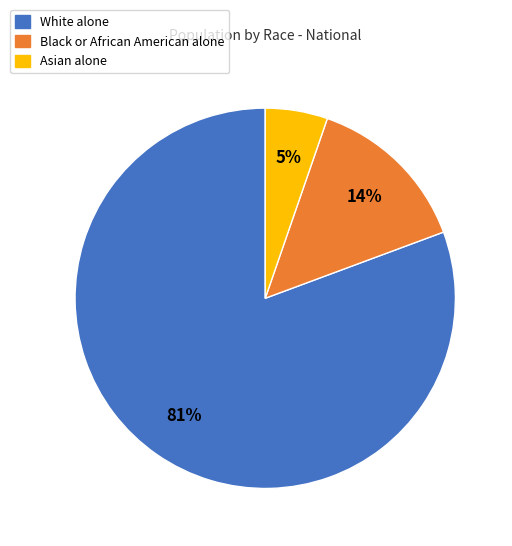

Rank the categories by value from lowest to highest.

Asian alone, Black or African American alone, White alone